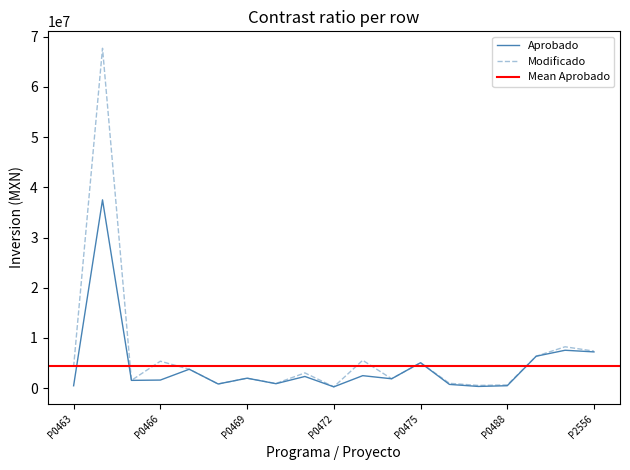

Where is the first local minimum for Aprobado?

P0465